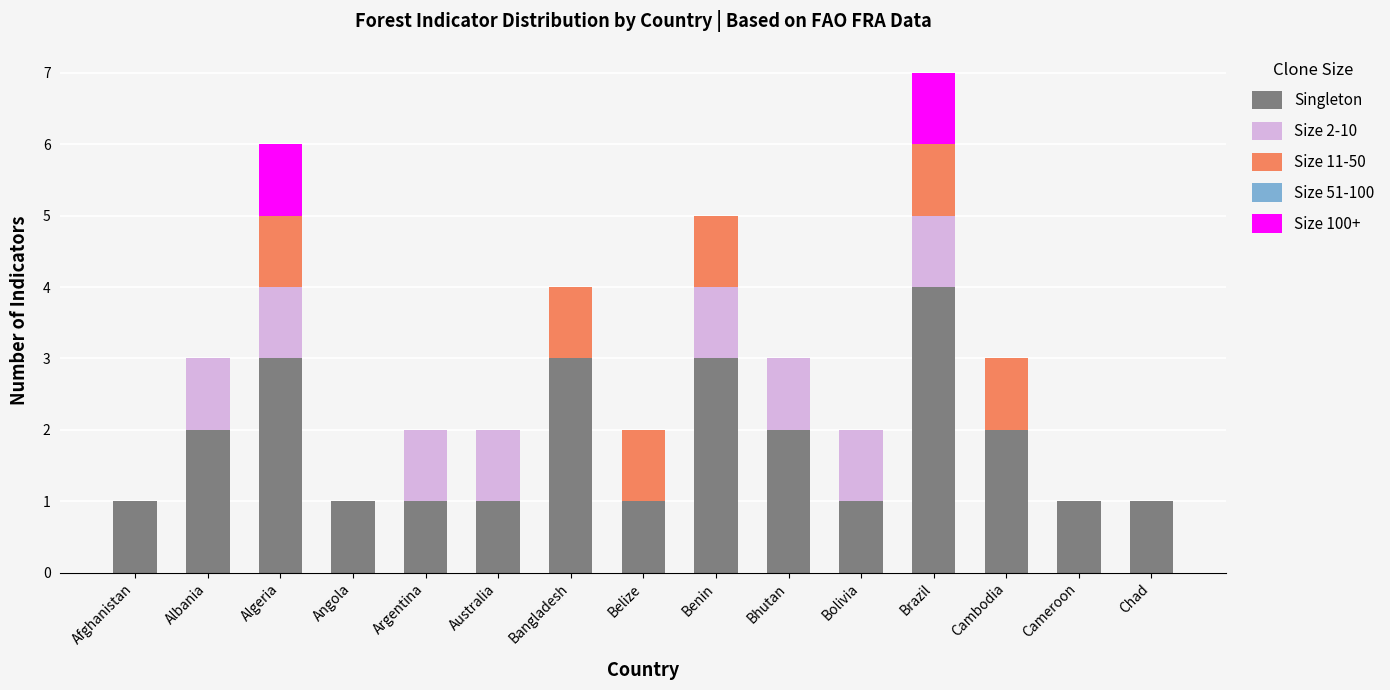

What is the highest value of the Singleton series?

4